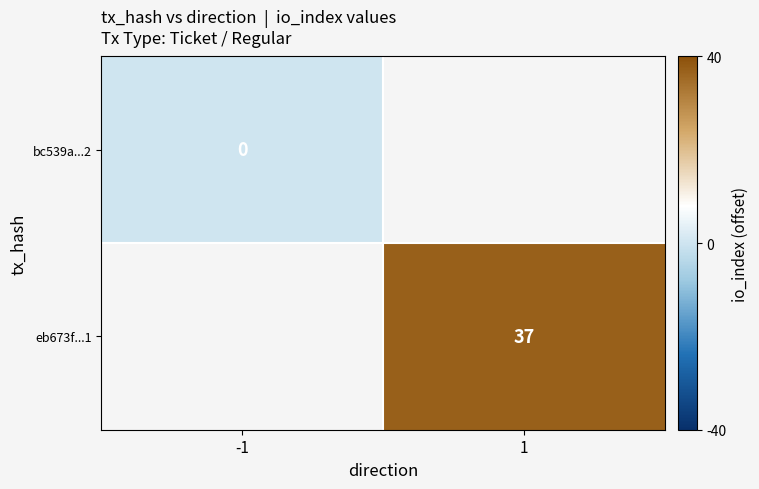

Is the value of eb673f...1 at 1 greater than the value of bc539a...2 at -1?

Yes